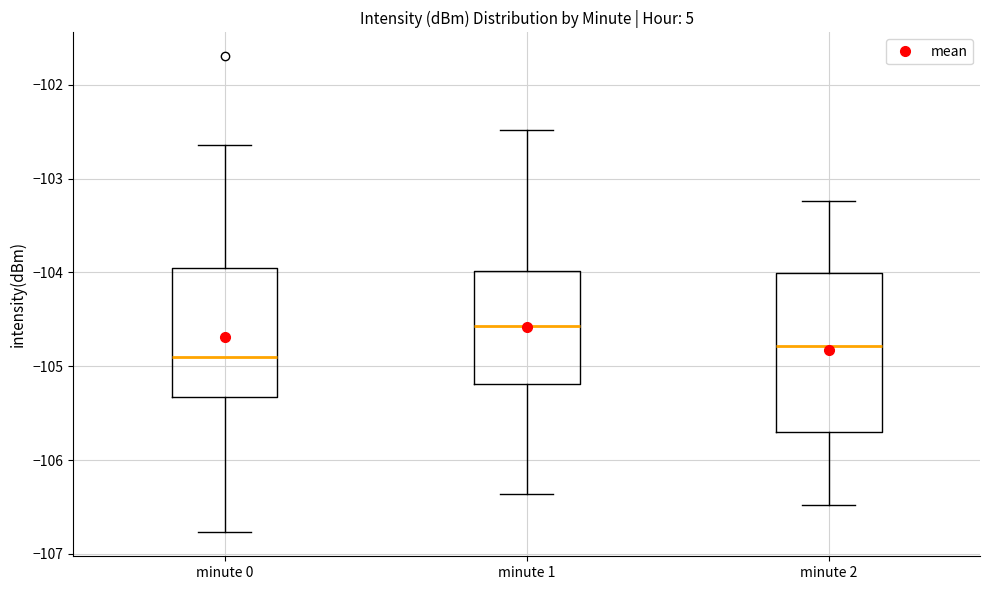

Reading left to right, read every box against the y-axis: the position of its median line, the range the box covers, and the ends of its whiskers. The values are not printed on the chart, so give them approximately, as read against the axis.

minute 0: median -104.9, box -105.3 to -103.9, whiskers -106.8 to -102.6
minute 1: median -104.6, box -105.2 to -104.0, whiskers -106.4 to -102.5
minute 2: median -104.8, box -105.7 to -104.0, whiskers -106.5 to -103.2